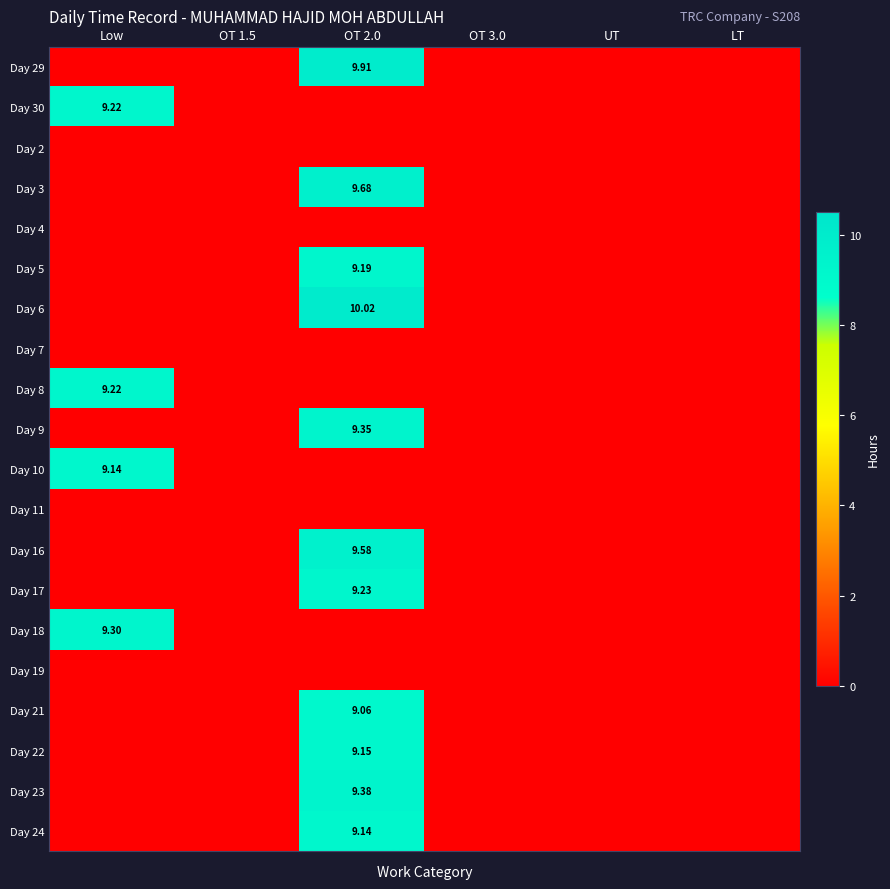

The value of Day 24 at OT 3.0 is 0.0. True or false?

True